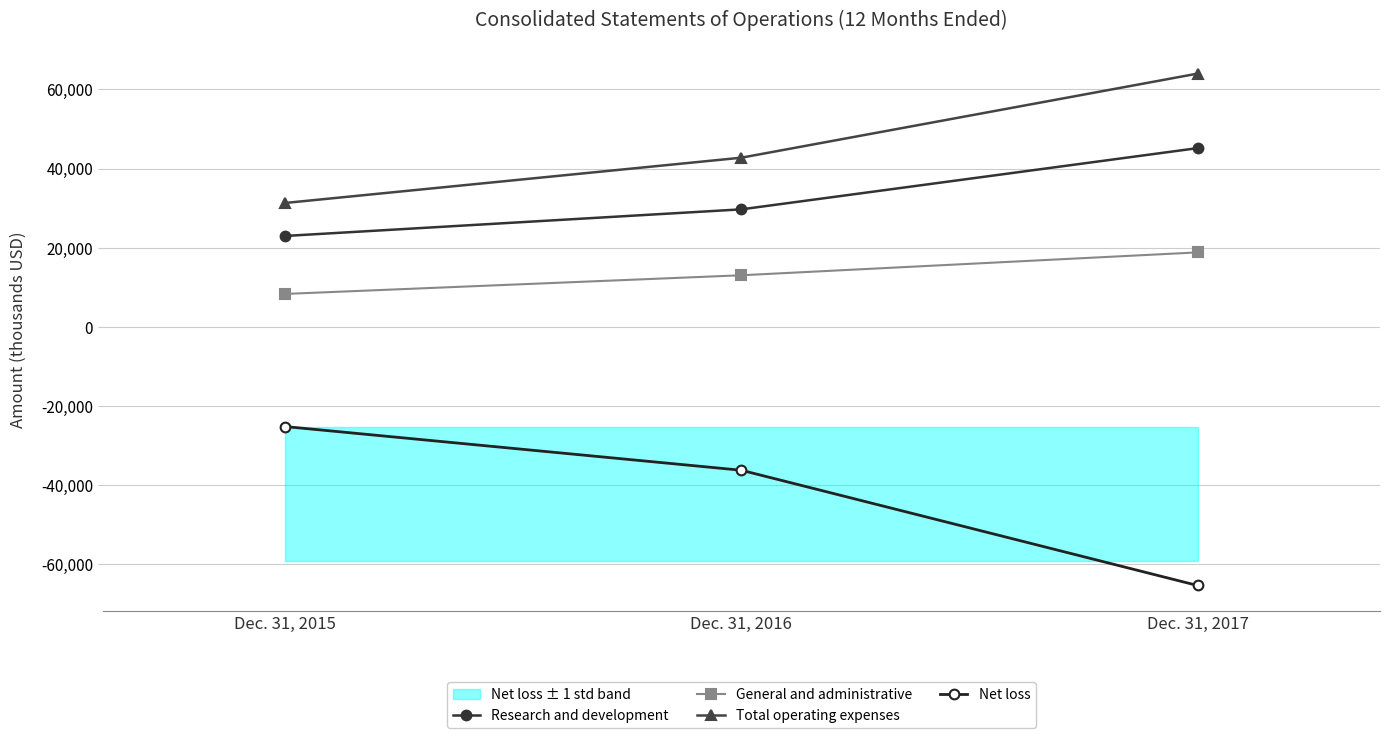

What are all the series names shown in the legend?

Research and development, General and administrative, Total operating expenses, Net loss